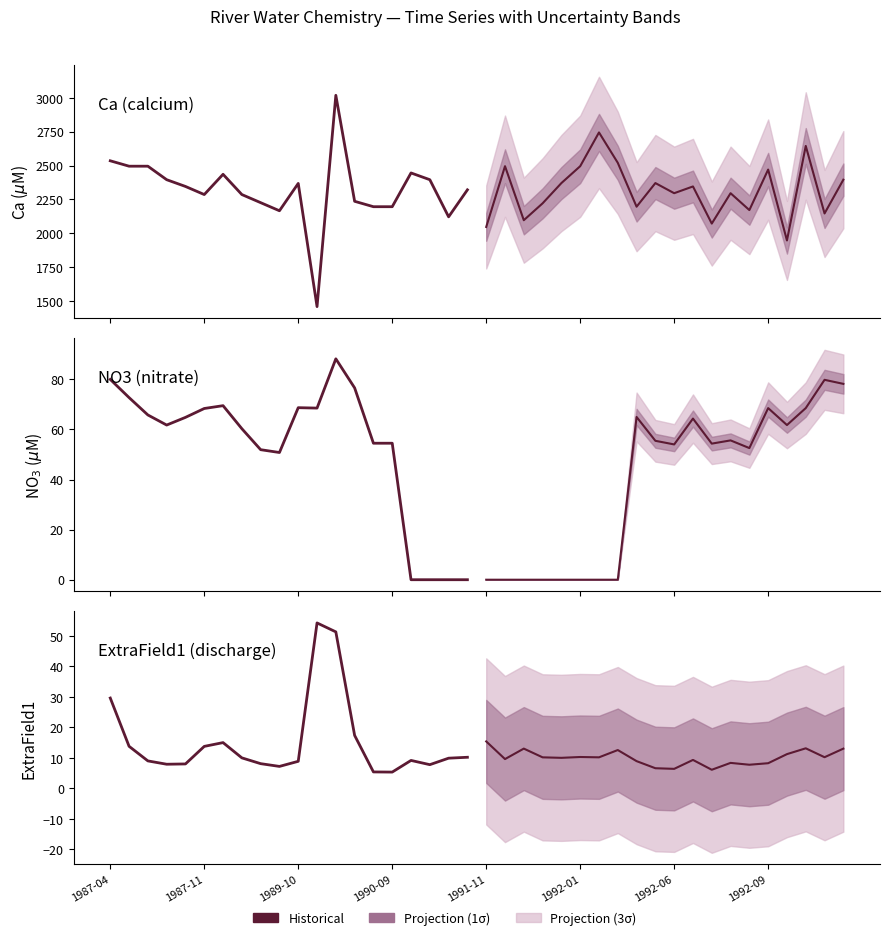

At which label does Ca_uM (historical) first exceed 2345?

1987-04